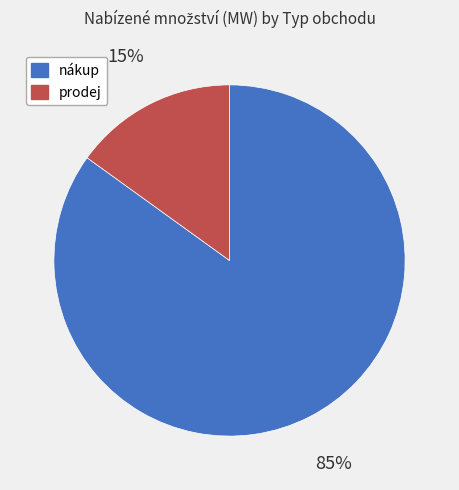

Between nákup and prodej, which is larger?

nákup